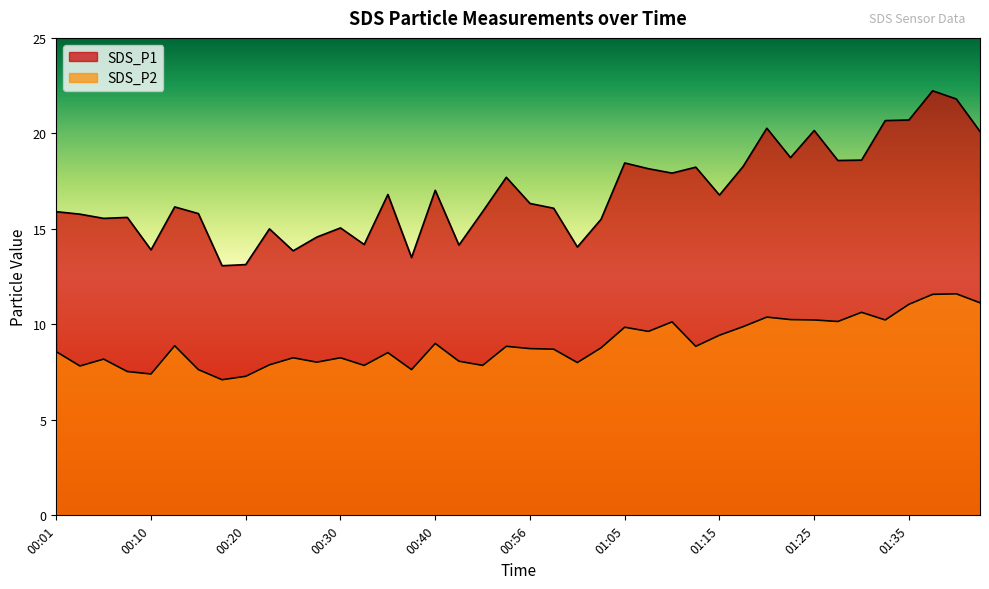

Where is SDS_P1 nearest to the value 17?

00:40